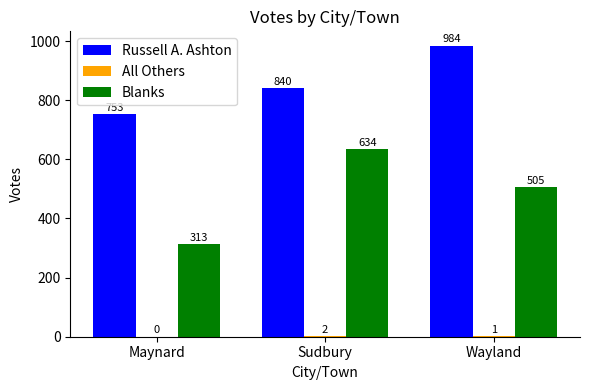

Where does the Blanks series first go above 505?

Sudbury